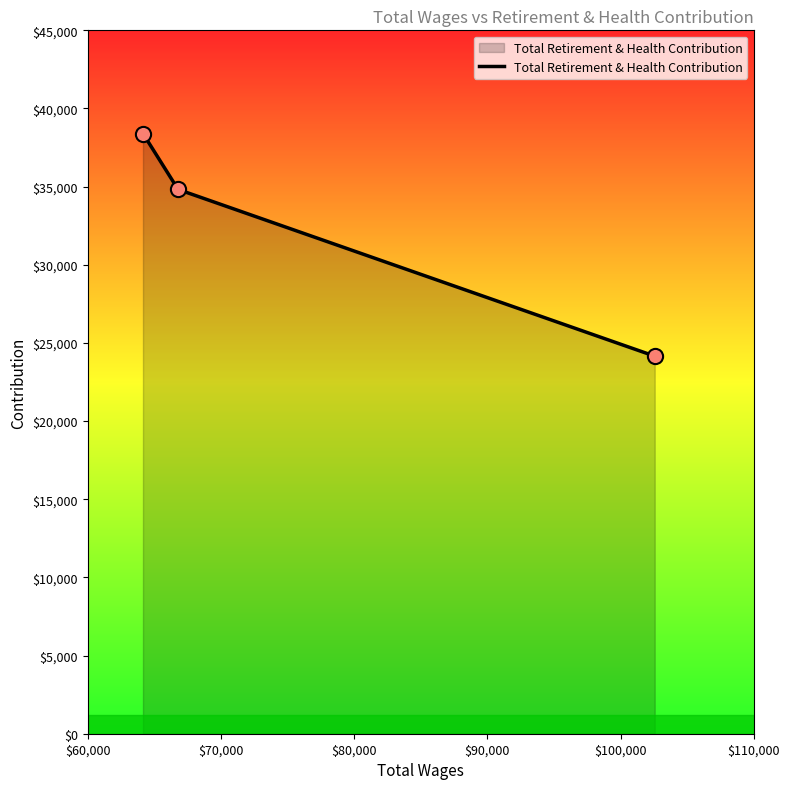

What is the difference between the maximum and second lowest values?

3578